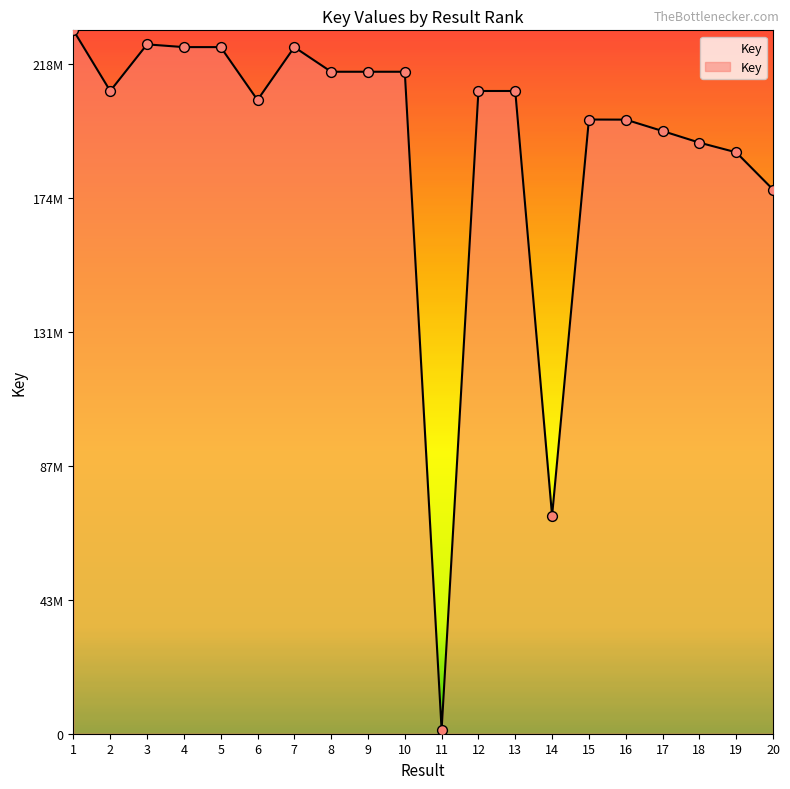

What is the change in value from 6 to 18?

-13894354.9